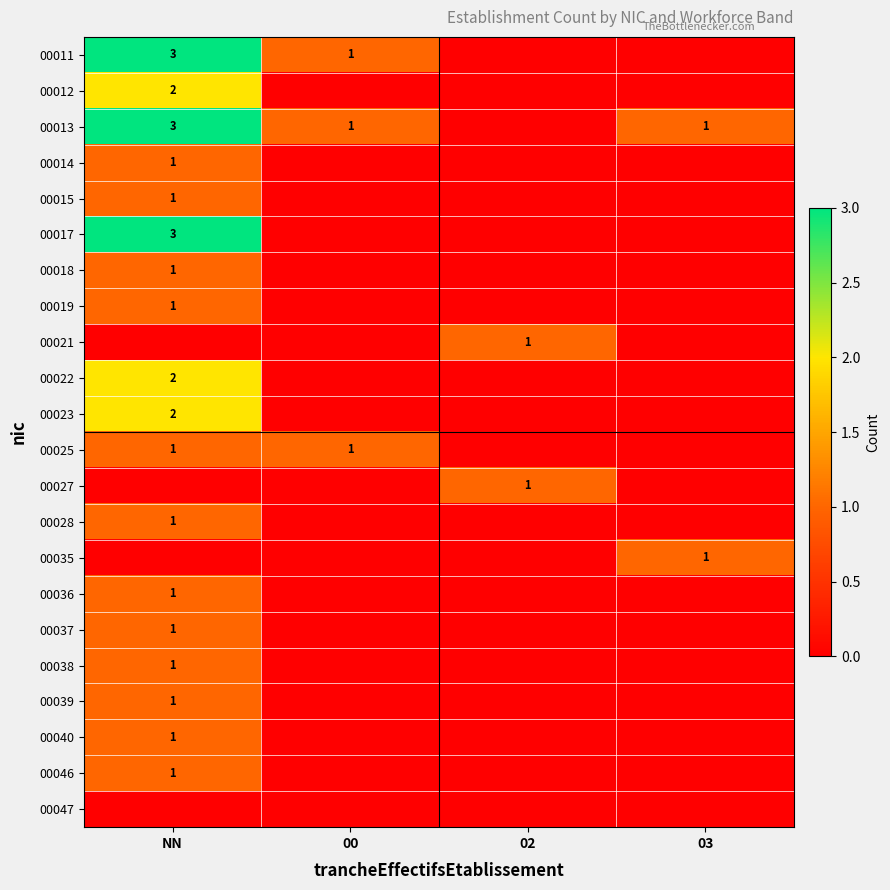

At which category is the sum across all series the highest?

NN